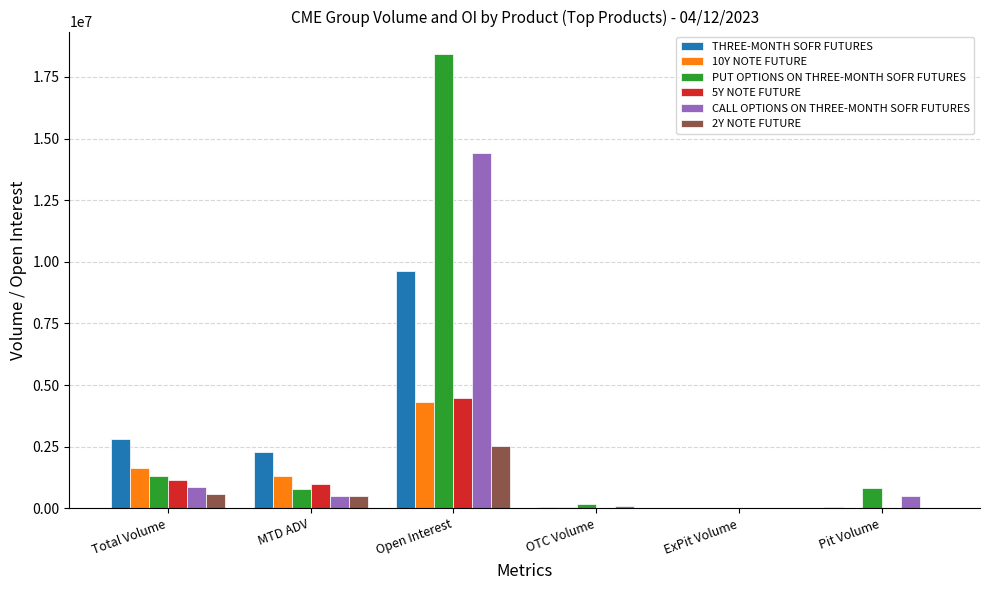

What are all the series names shown in the legend?

THREE-MONTH SOFR FUTURES, 10Y NOTE FUTURE, PUT OPTIONS ON THREE-MONTH SOFR FUTURES, 5Y NOTE FUTURE, CALL OPTIONS ON THREE-MONTH SOFR FUTURES, 2Y NOTE FUTURE